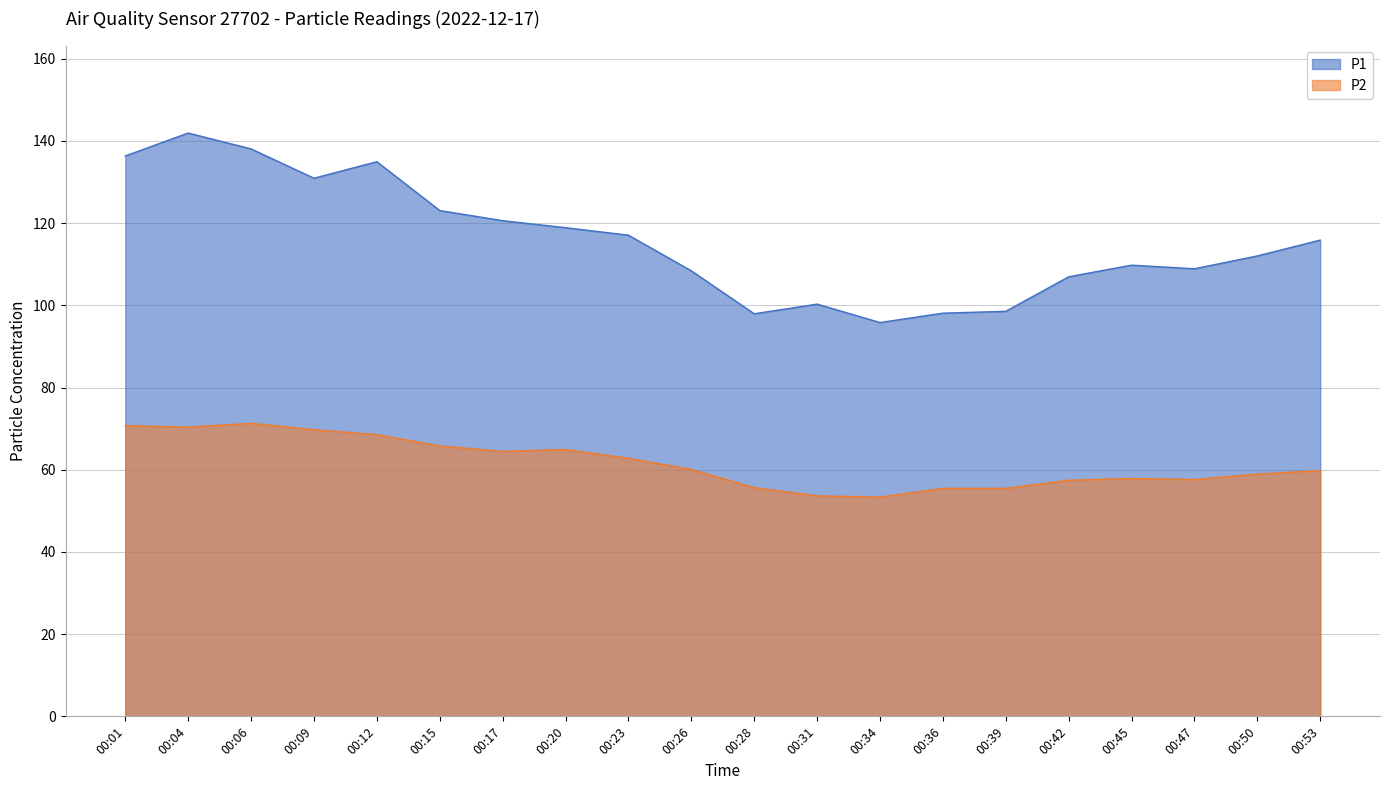

Reading left to right, transcribe all the data shown in this chart.

P1: 00:01=136.3	00:04=141.9	00:06=138.1	00:09=130.9	00:12=134.9	00:15=123.1	00:17=120.6	00:20=118.9	00:23=117.1	00:26=108.4	00:28=98.0	00:31=100.3	00:34=95.8	00:36=98.1	00:39=98.5	00:42=107.0	00:45=109.8	00:47=108.9	00:50=112.0	00:53=115.9
P2: 00:01=70.7	00:04=70.4	00:06=71.3	00:09=69.8	00:12=68.5	00:15=65.8	00:17=64.5	00:20=64.9	00:23=62.8	00:26=60.1	00:28=55.6	00:31=53.6	00:34=53.4	00:36=55.5	00:39=55.5	00:42=57.5	00:45=57.9	00:47=57.6	00:50=59.0	00:53=59.8